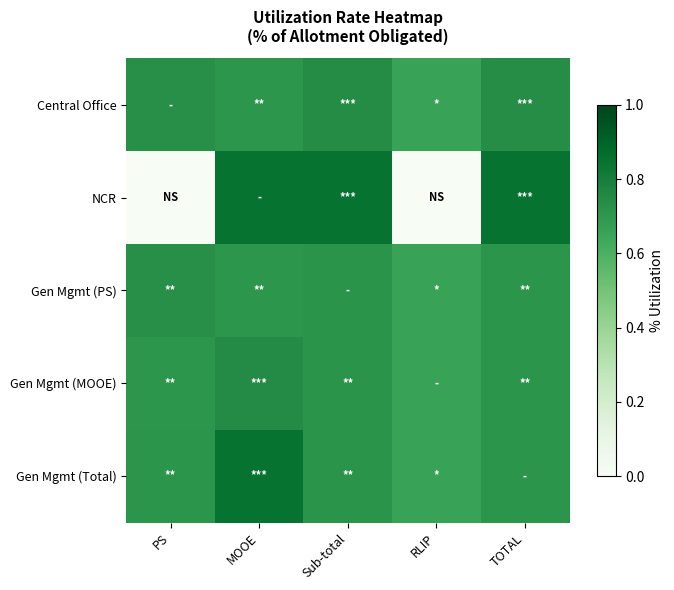

Rank the series at TOTAL from highest to lowest value.

NCR, Central Office, Gen Mgmt (PS), Gen Mgmt (MOOE), Gen Mgmt (Total)